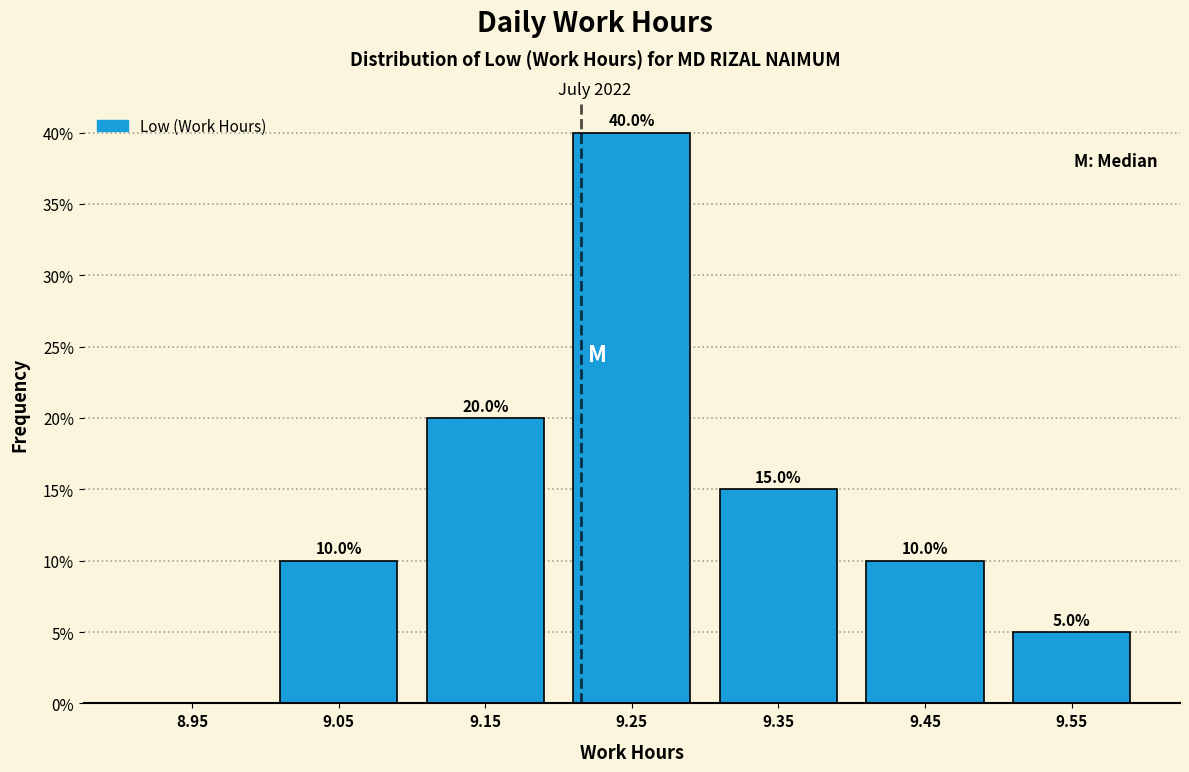

Over which range of the x-axis is the bar tallest?

9.2 to 9.3